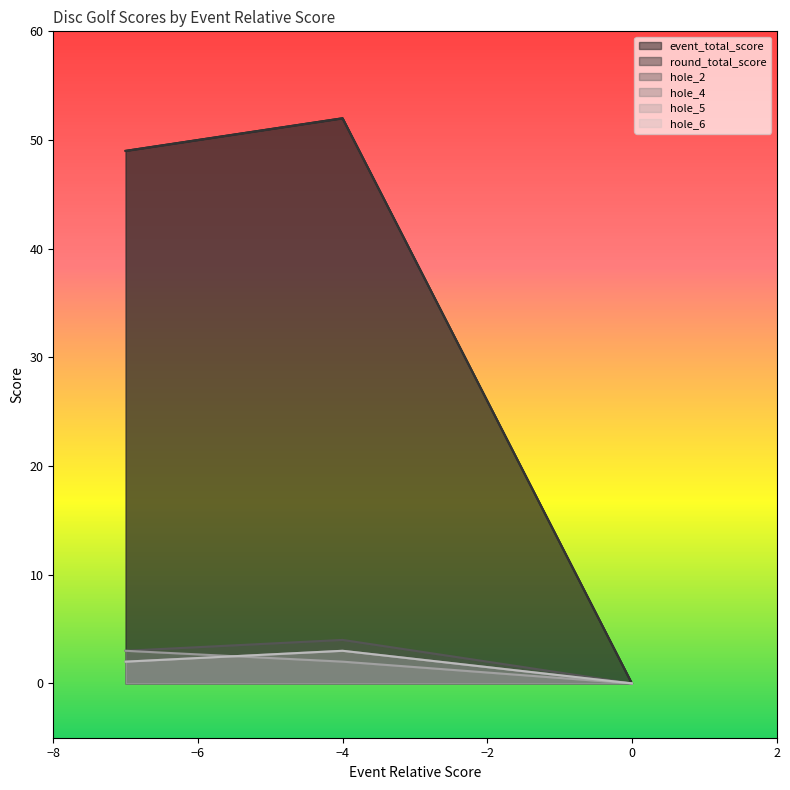

Reading left to right, transcribe all the data shown in this chart.

event_total_score: -7=49	-4=52	0=0	0=0
round_total_score: -7=49	-4=52	0=0	0=0
hole_2: -7=3	-4=4	0=0	0=0
hole_4: -7=2	-4=3	0=0	0=0
hole_5: -7=3	-4=2	0=0	0=0
hole_6: -7=2	-4=3	0=0	0=0